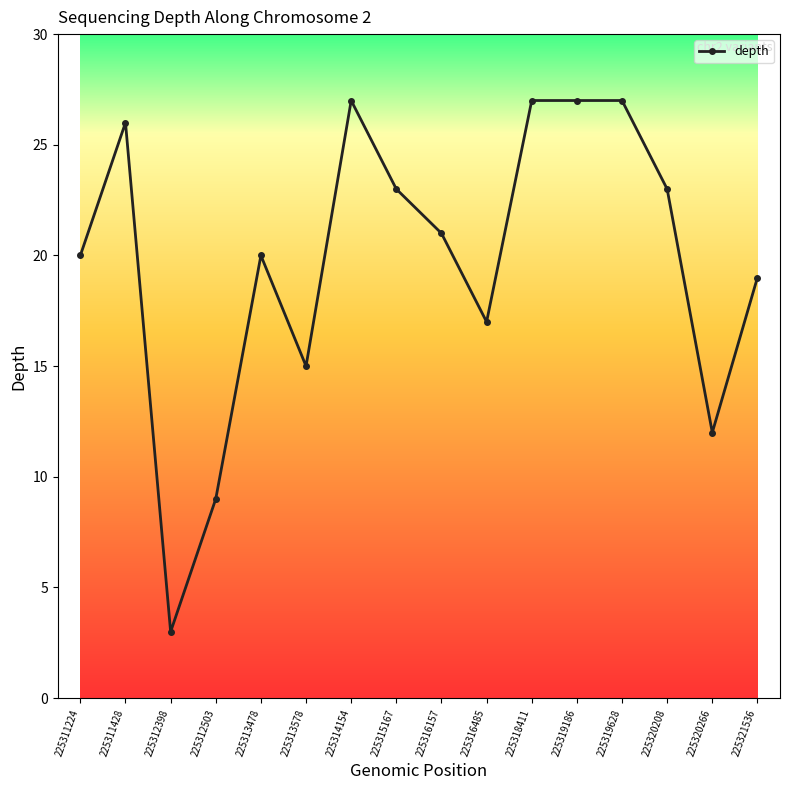

Count the number of categories in the chart.

16